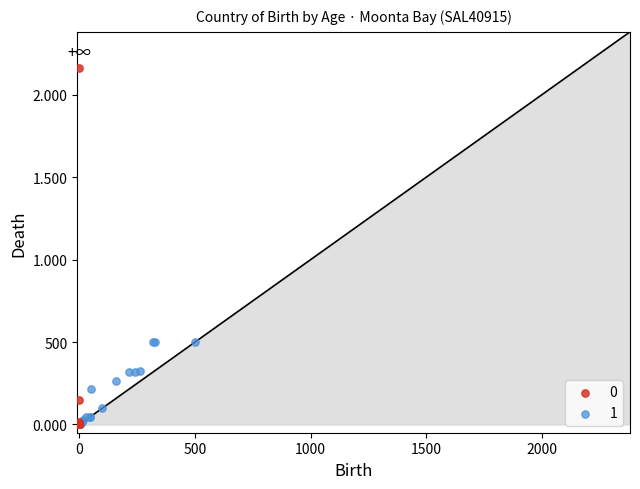

What are all the series names shown in the legend?

0, 1